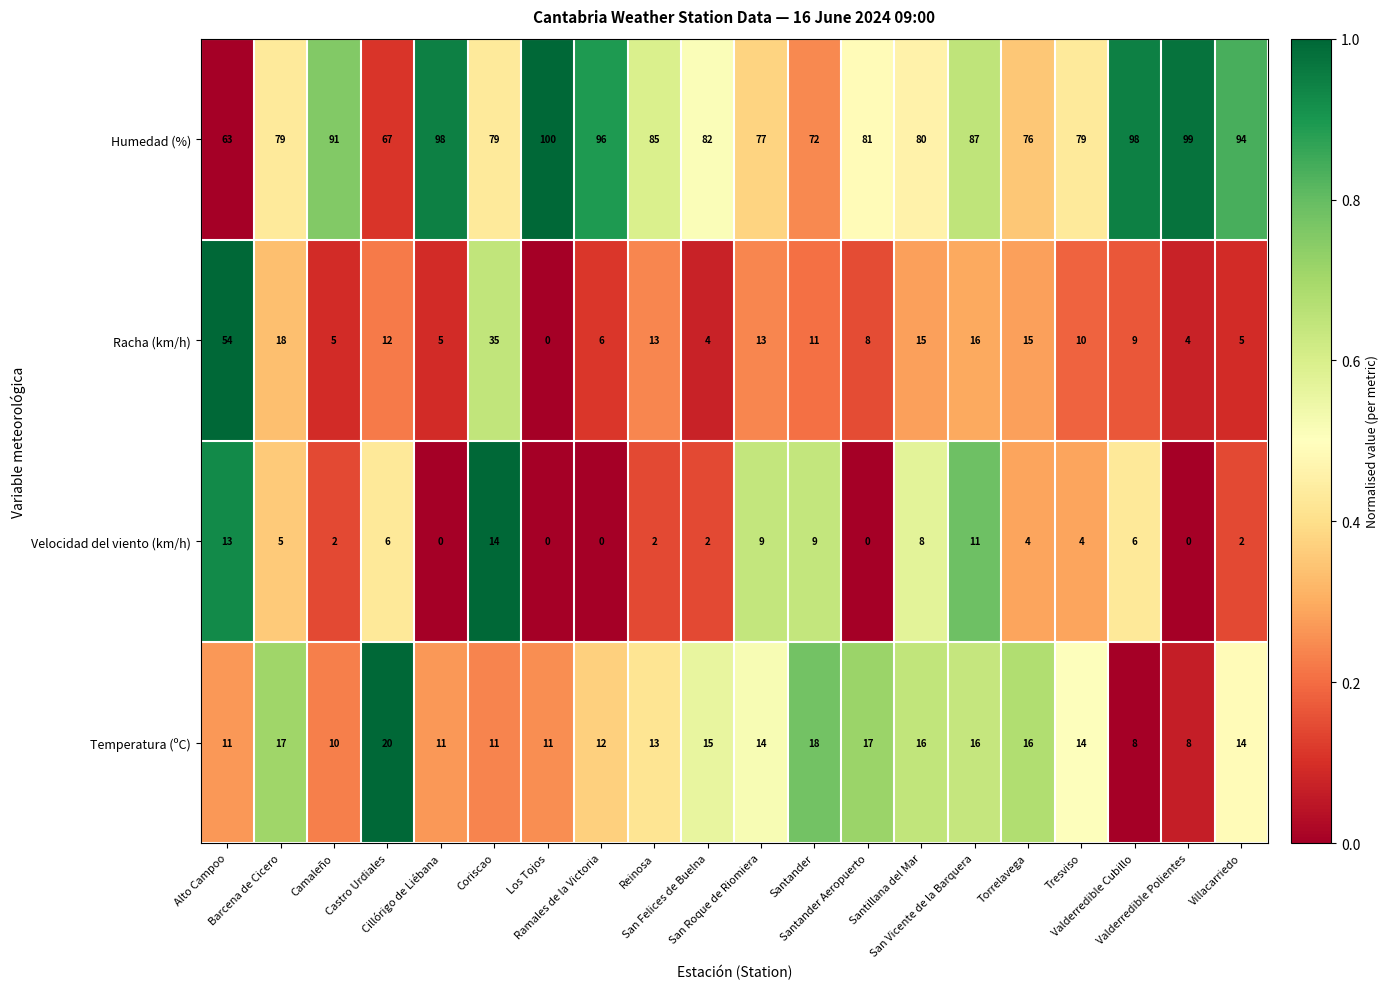

Rank the series by their maximum value, from highest to lowest.

Humedad (%), Racha (km/h), Temperatura (ºC), Velocidad del viento (km/h)